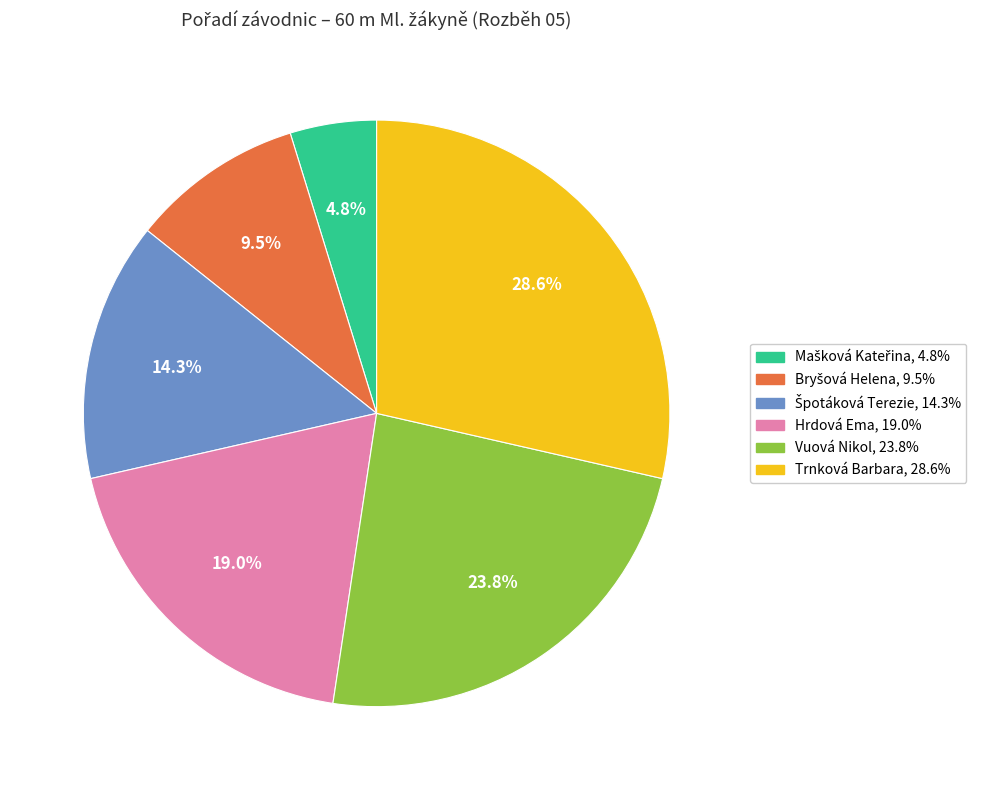

Approximately how many times larger is the value at Vuová Nikol compared to Trnková Barbara?

0.8